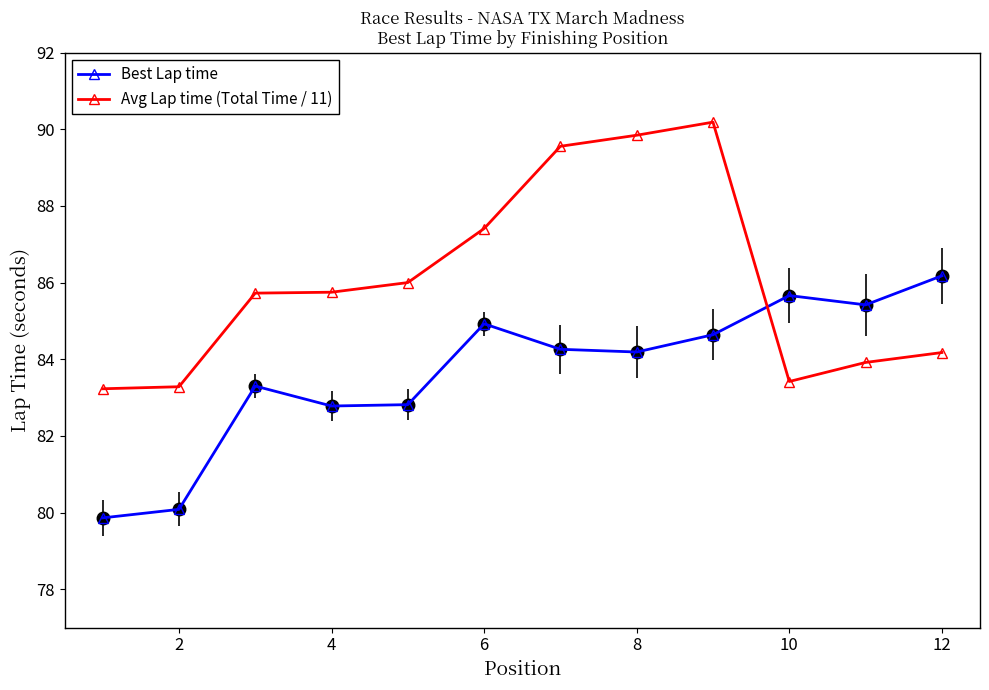

At how many categories does at least one series exceed 81?

12